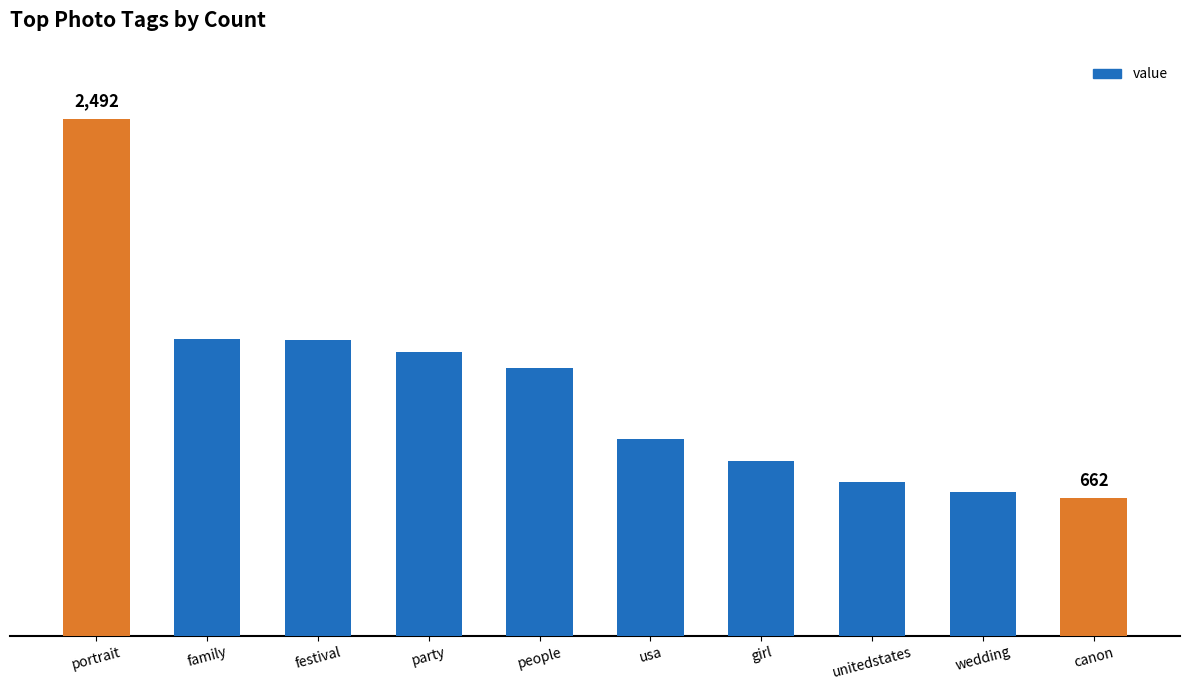

What is the sum of the values at festival and usa?

2369